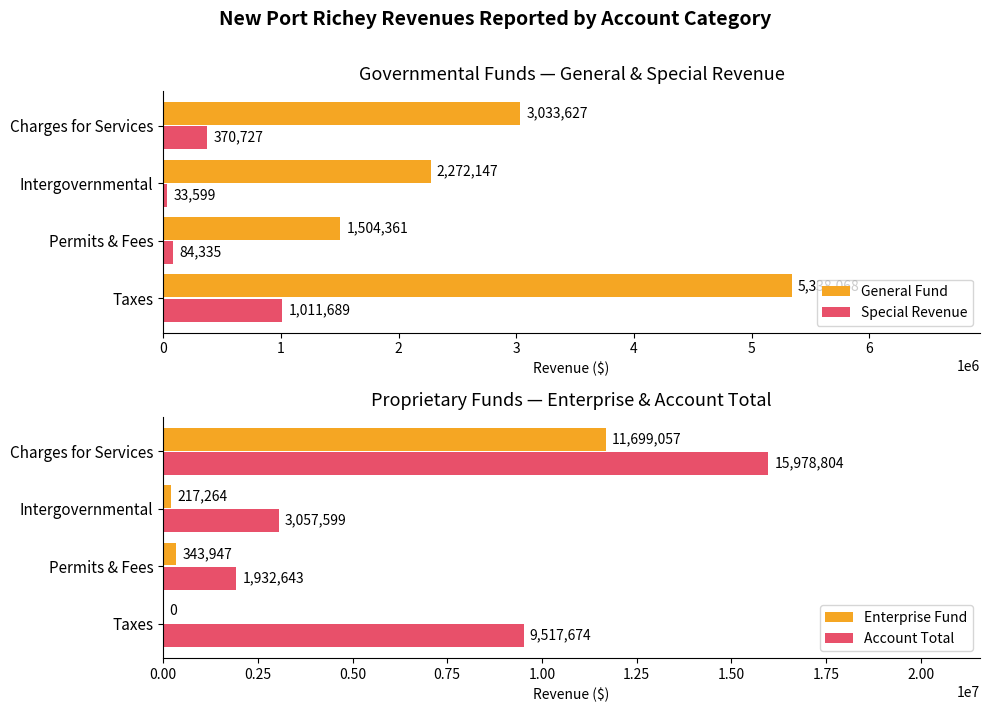

At how many categories does at least one series exceed 10792990?

1